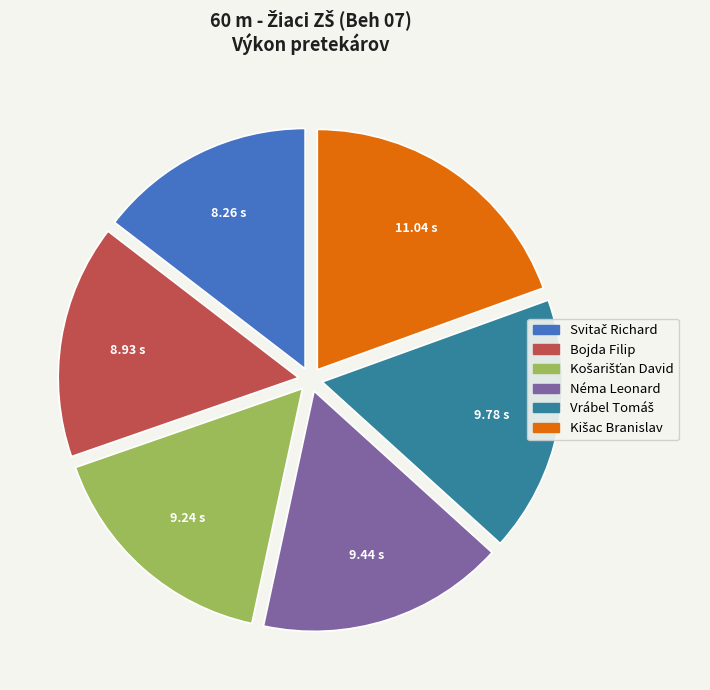

Does Néma Leonard account for over 50% of the chart?

No